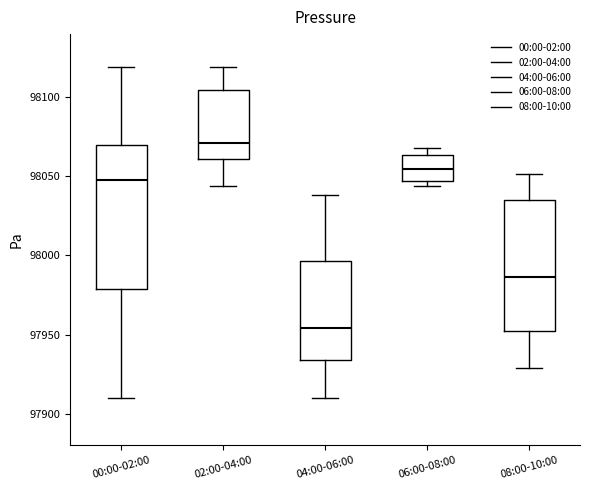

Where does the lower whisker of the box for 04:00-06:00 end on the y-axis? The values are not printed on the chart, so give them approximately, as read against the axis.

97910